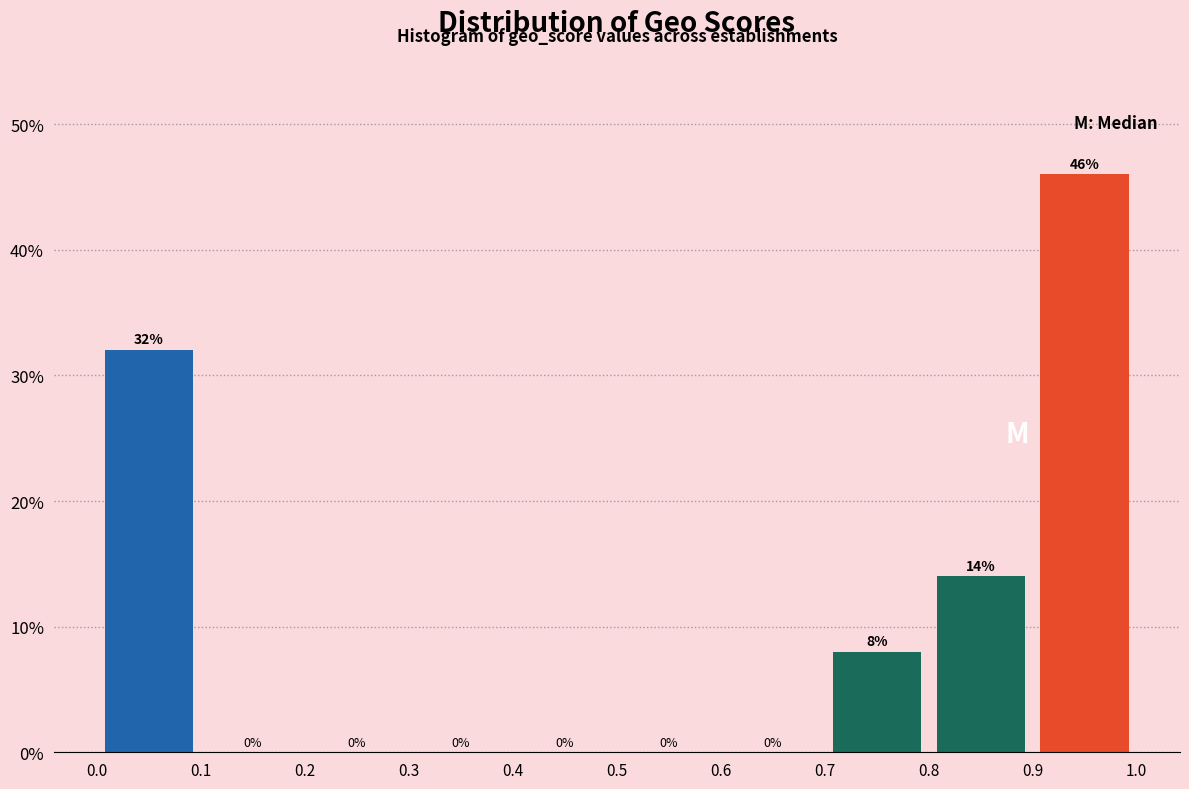

Reading left to right, list every bar in this chart as the range it spans on the x-axis followed by its height.

0.0 to 0.1: 32
0.1 to 0.2: 0
0.2 to 0.3: 0
0.3 to 0.4: 0
0.4 to 0.5: 0
0.5 to 0.6: 0
0.6 to 0.7: 0
0.7 to 0.8: 8
0.8 to 0.9: 14
0.9 to 1.0: 46